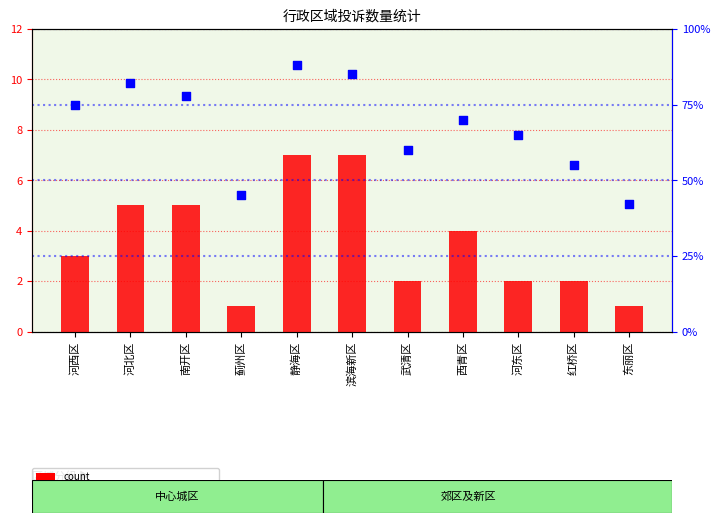

What are all the series names shown in the legend?

count, percentile rank within the sample